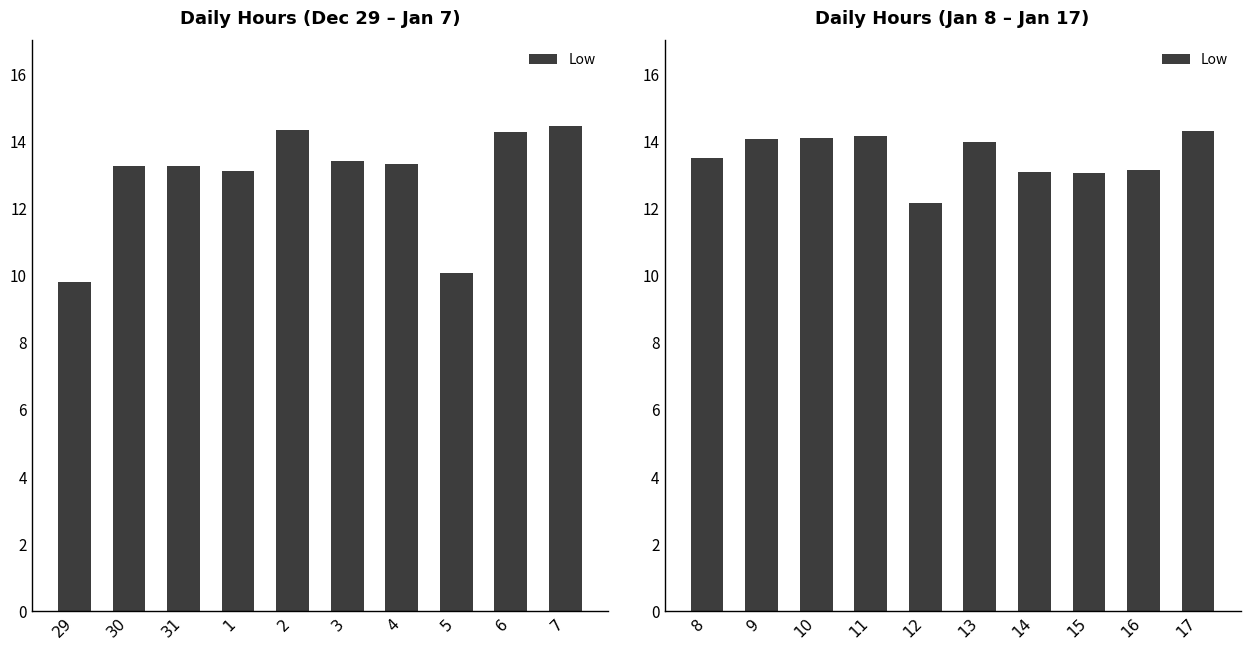

Are the bars grouped side by side (vs. stacked)?

No